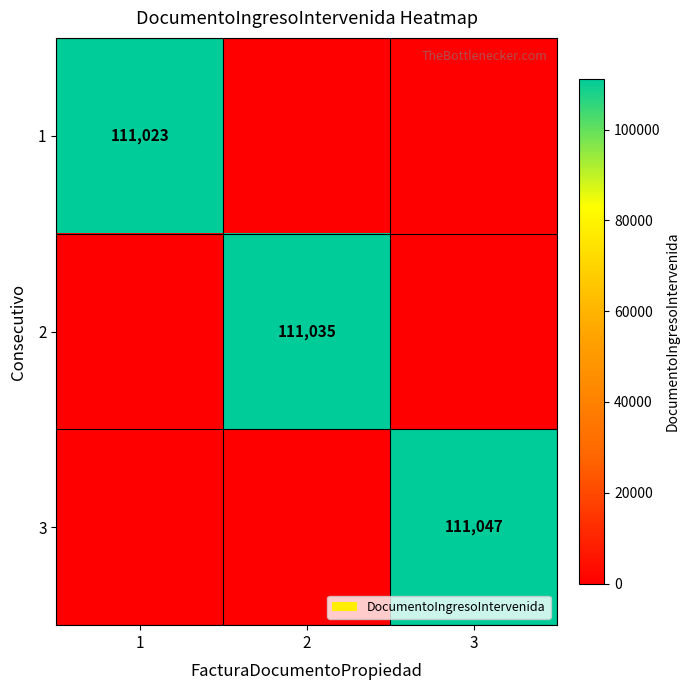

How many data points does each series have?

3